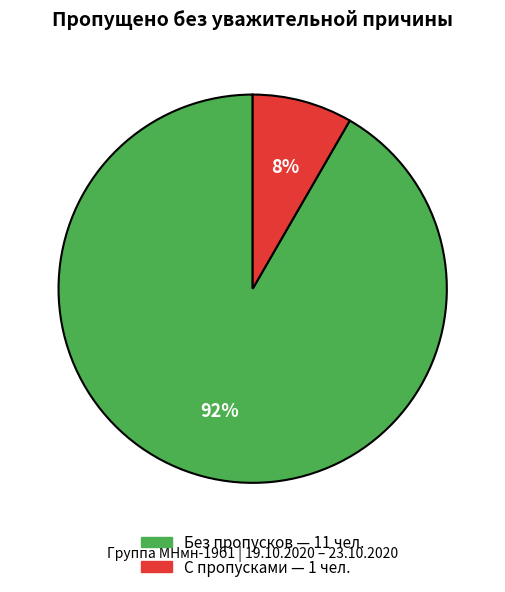

Does any single category account for the majority?

Yes